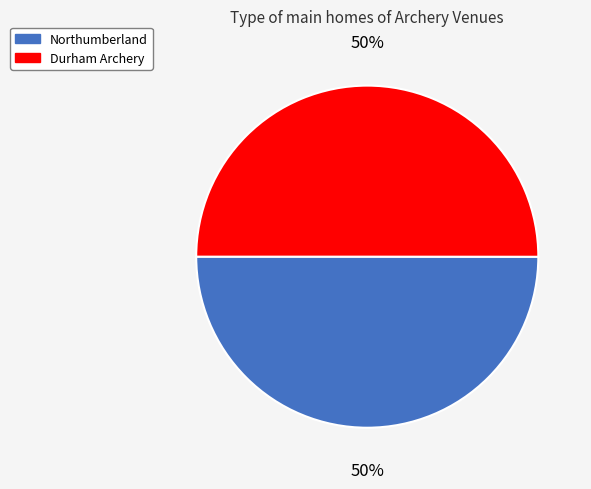

The Northumberland slice represents 50% of the pie. True or false?

True